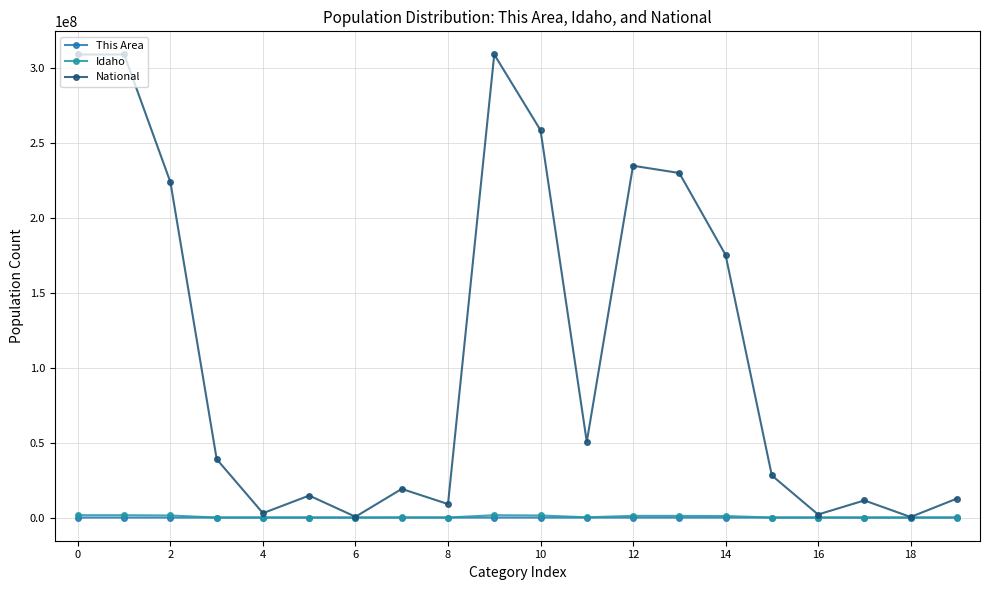

What is the value of the This Area point at the 17th from the left?

2